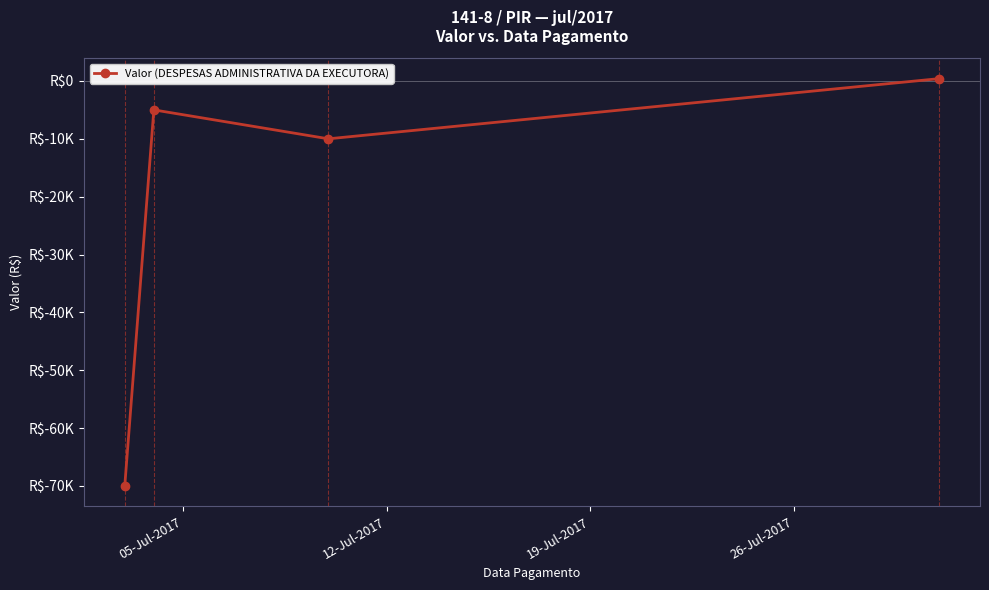

Does the chart have visible grid lines?

No